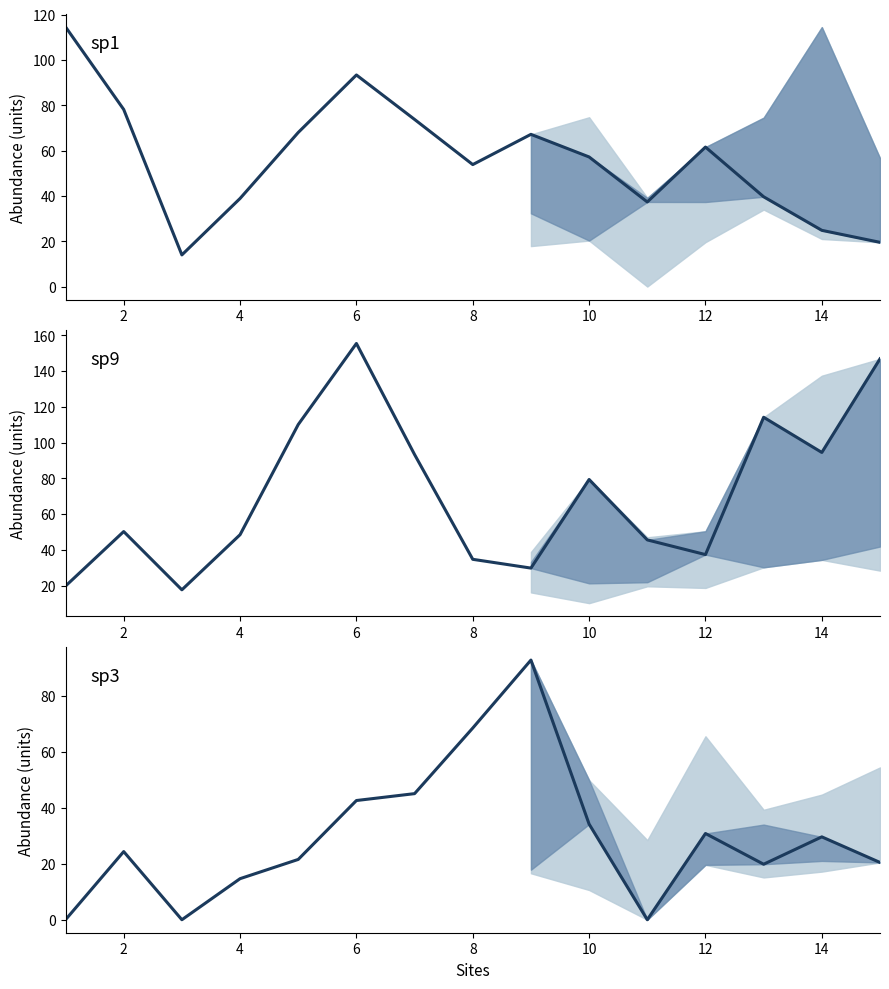

How many times do sp3 and sp9 cross each other?

2